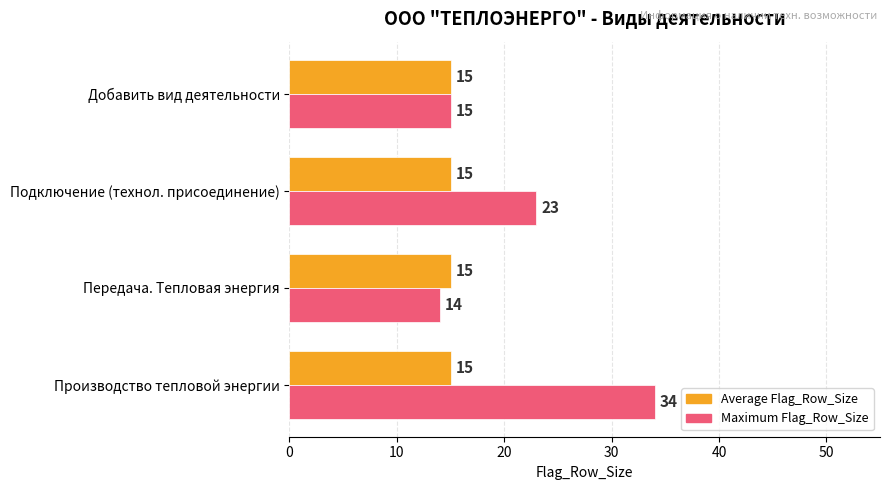

Count the number of data series in this chart.

2